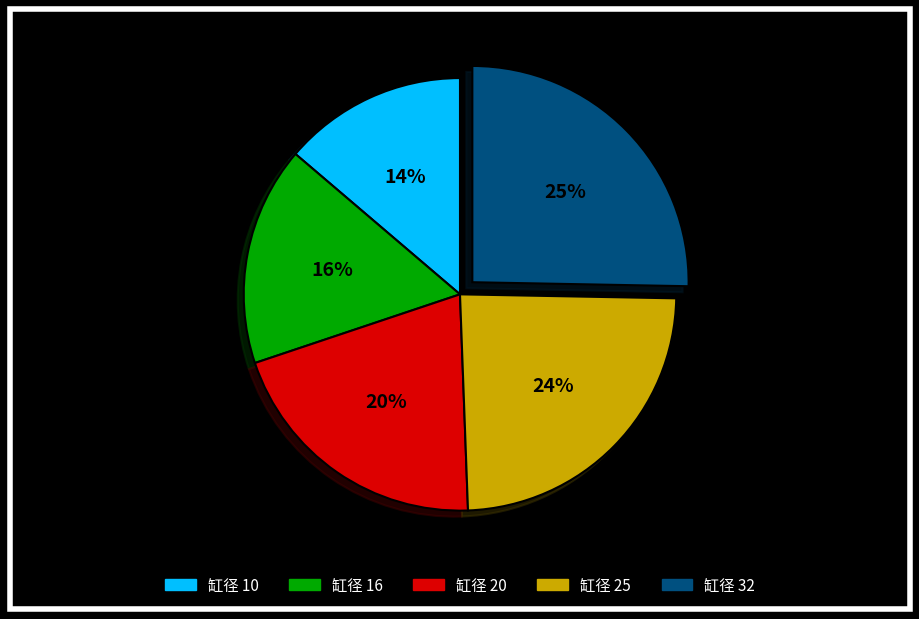

To the nearest percent, what is the average slice percentage?

20%